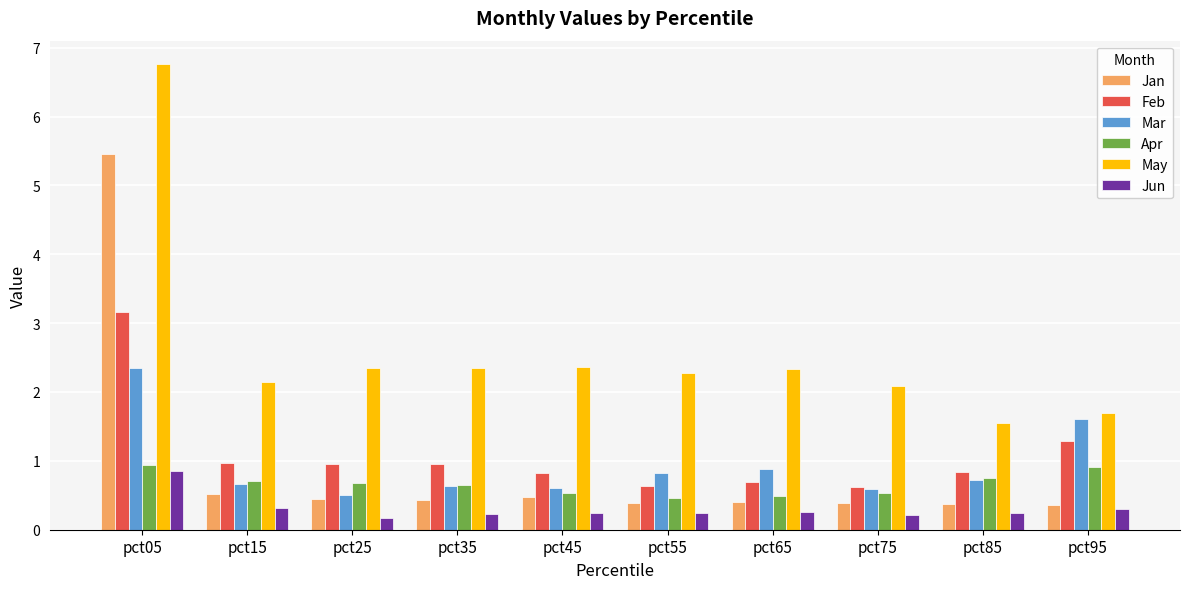

What is the spread (max minus min) of values at pct85?

1.3